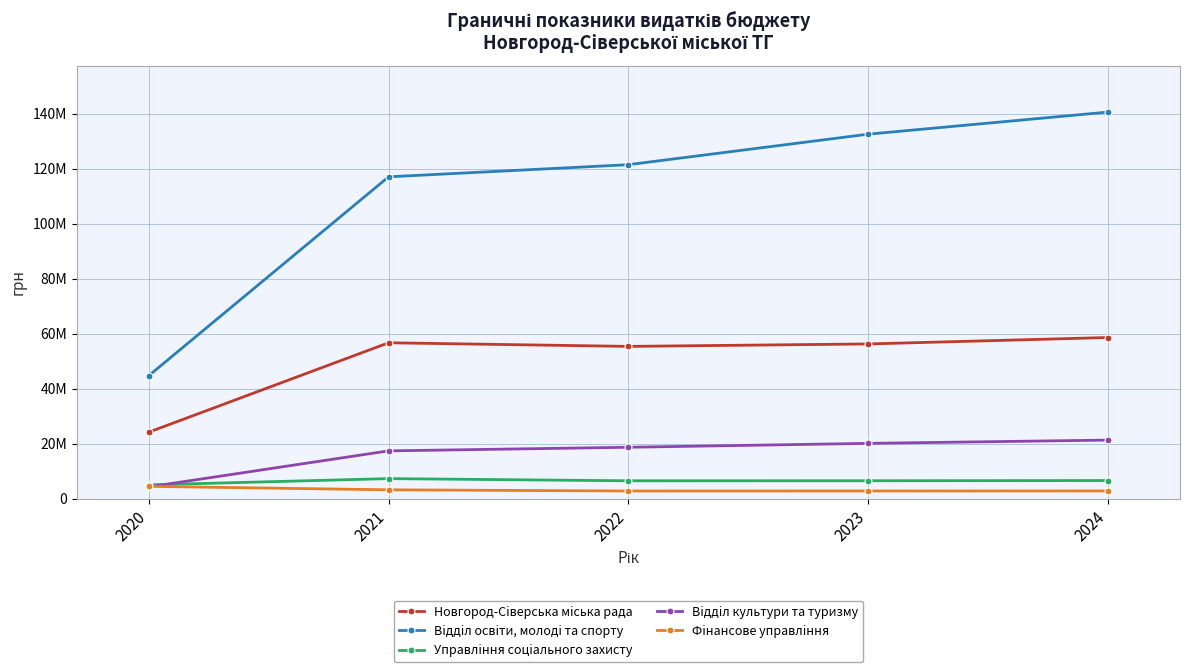

Reading right to left, extract all data points from this chart.

Новгород-Сiверська мiська рада: 2024=58692630	2023=56350330	2022=55461883	2021=56772867	2020=24268548
Вiддiл освiти, молодi та спорту: 2024=140653850	2023=132619050	2022=121524950	2021=117111491	2020=44798700
Управлiння соцiального захисту: 2024=6685800	2023=6604500	2022=6594500	2021=7386000	2020=5108027
Вiддiл культури та туризму: 2024=21393300	2023=20204070	2022=18781970	2021=17473878	2020=4379787
Фiнансове управлiння: 2024=2898475	2023=2888475	2022=2880712	2021=3315508	2020=4576226